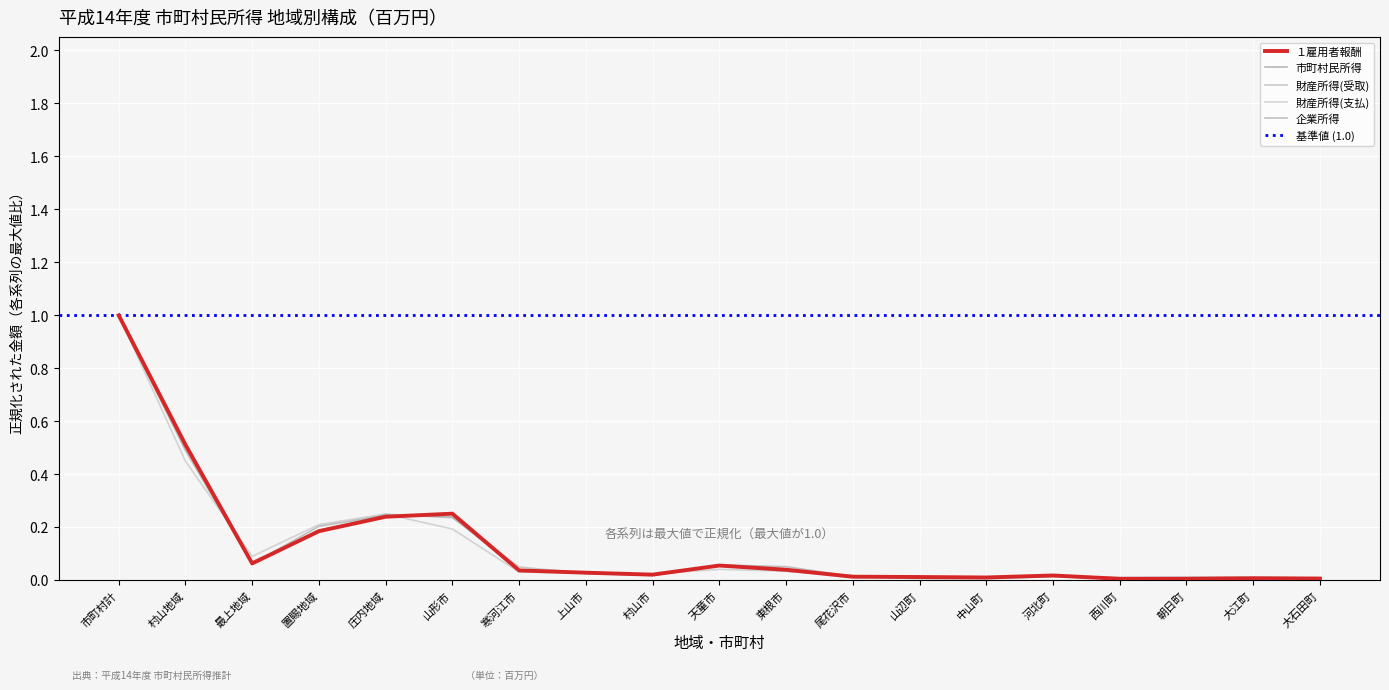

Which series has the largest range (max minus min)?

企業所得